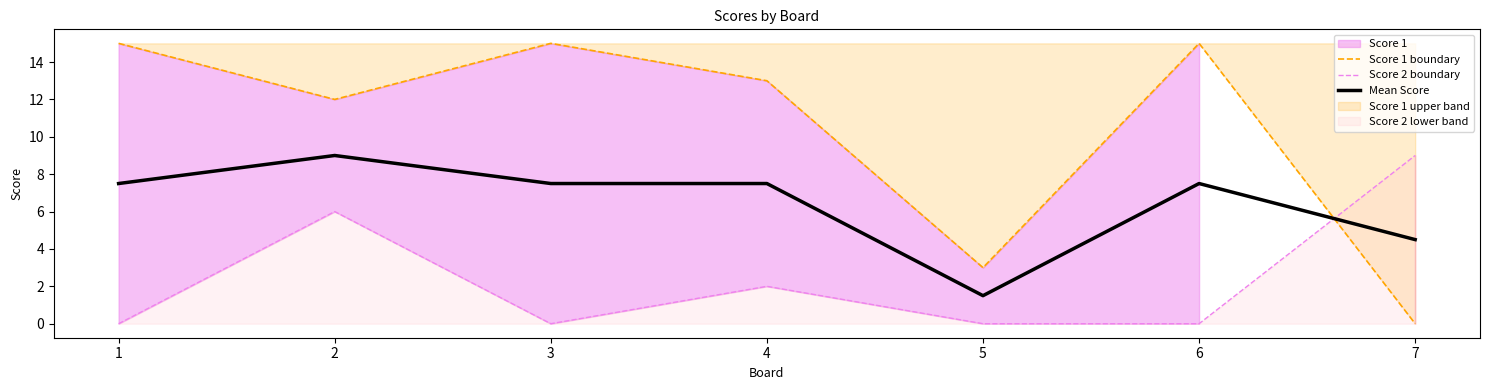

At how many categories does at least one series exceed 6?

6